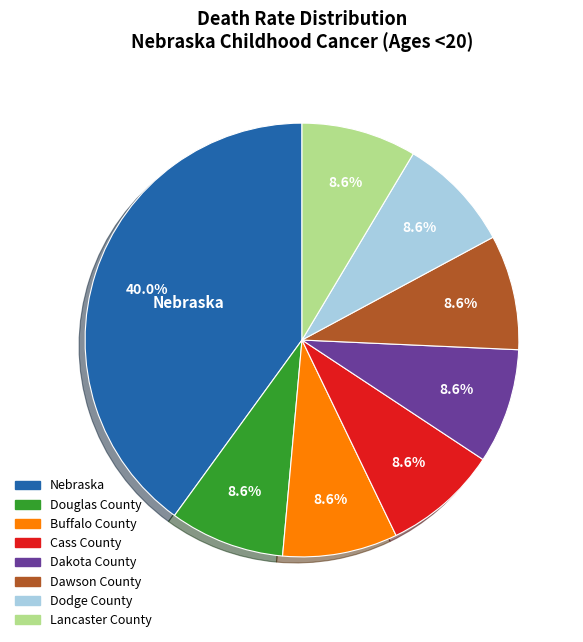

True or false: Dodge County accounts for 9% of the total.

True